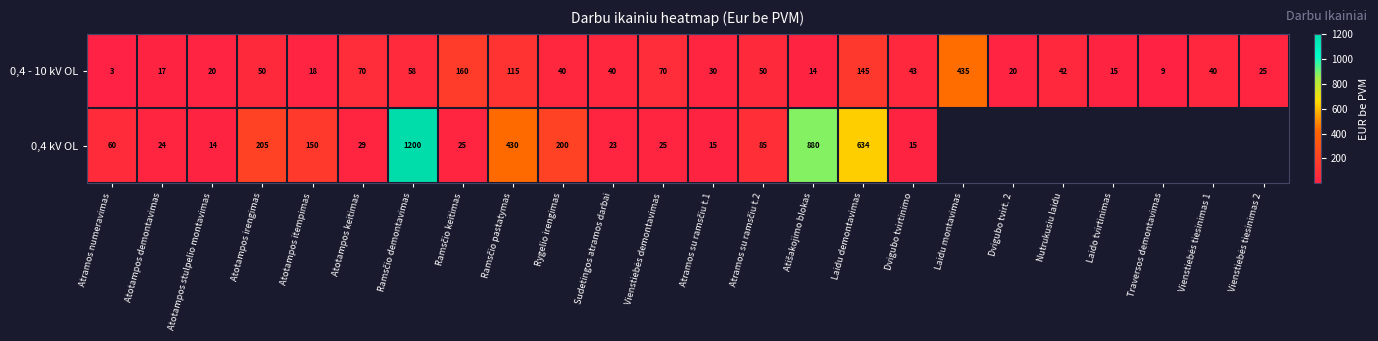

Where does the 0,4 - 10 kV OL series first go above 40?

Atotampos irengimas